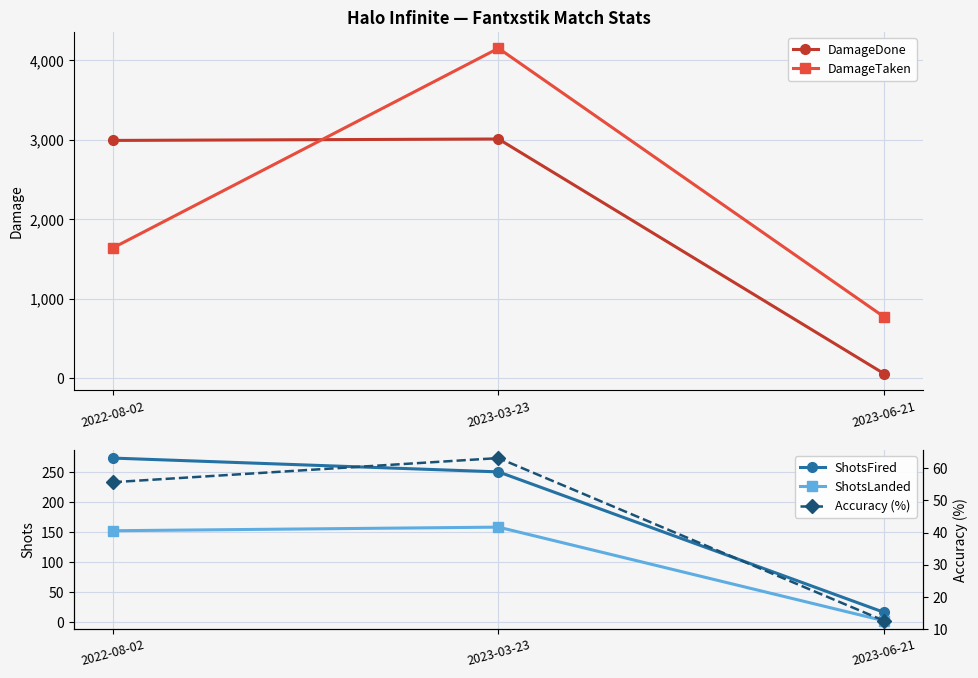

What is the label of the 1st point from the right?

2023-06-21